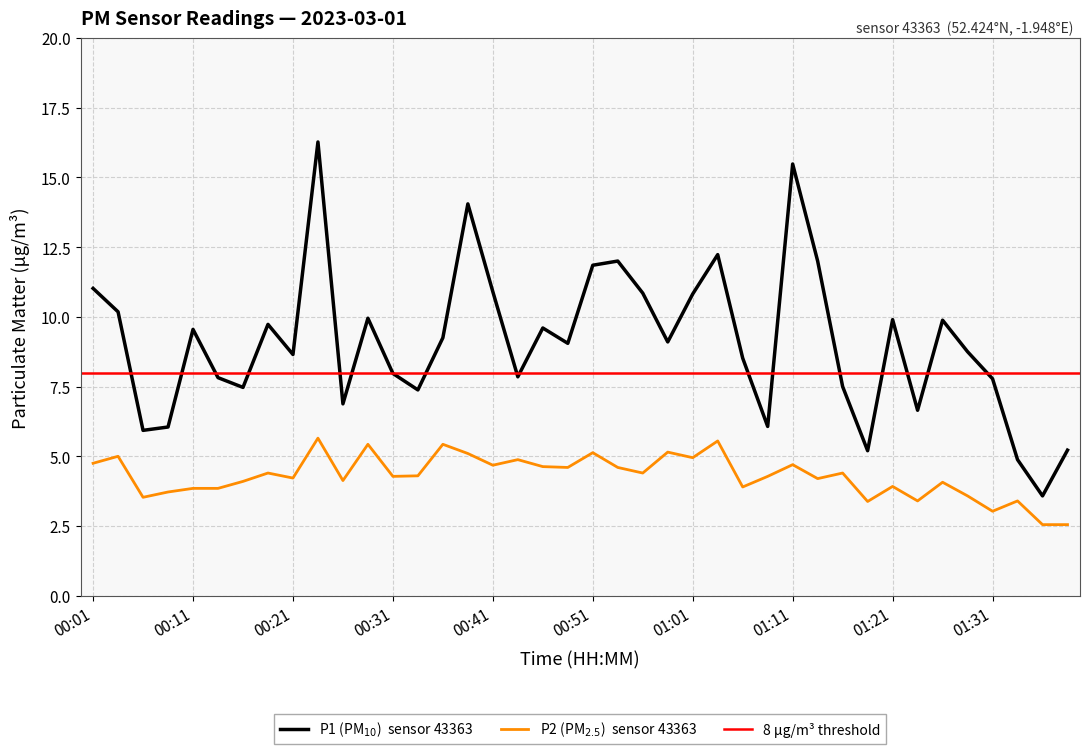

How many data points does each series have?

40